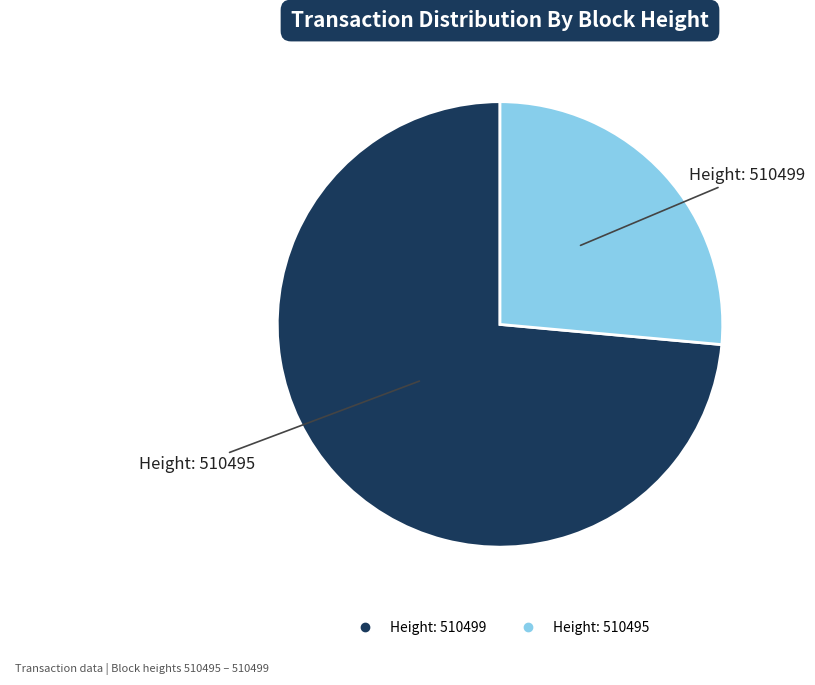

Is there any slice that represents more than half of the pie?

Yes